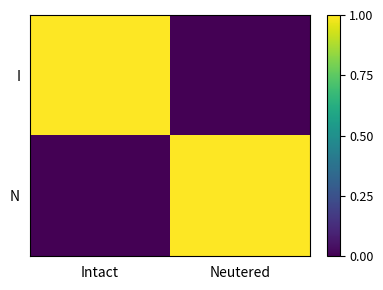

What is the spread (max minus min) of values at Neutered?

1